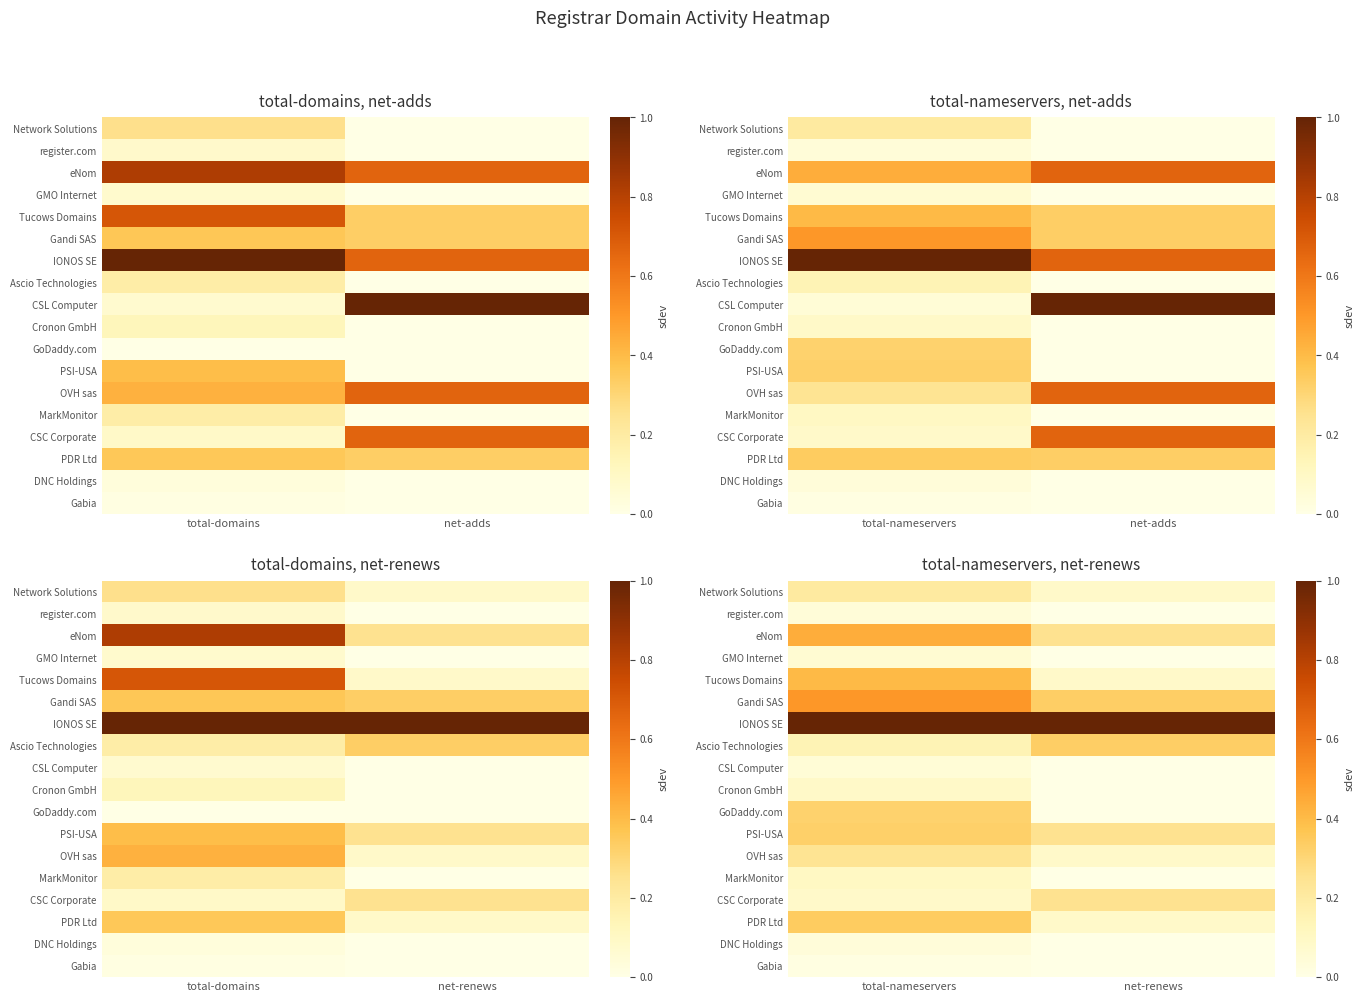

List the series in order of their peak value, lowest first.

Gabia, DNC Holdings, register.com, CSL Computer, GMO Internet, Cronon GmbH, MarkMonitor, Network Solutions, OVH sas, CSC Corporate, GoDaddy.com, PSI-USA, Ascio Technologies, PDR Ltd, Tucows Domains, eNom, Gandi SAS, IONOS SE